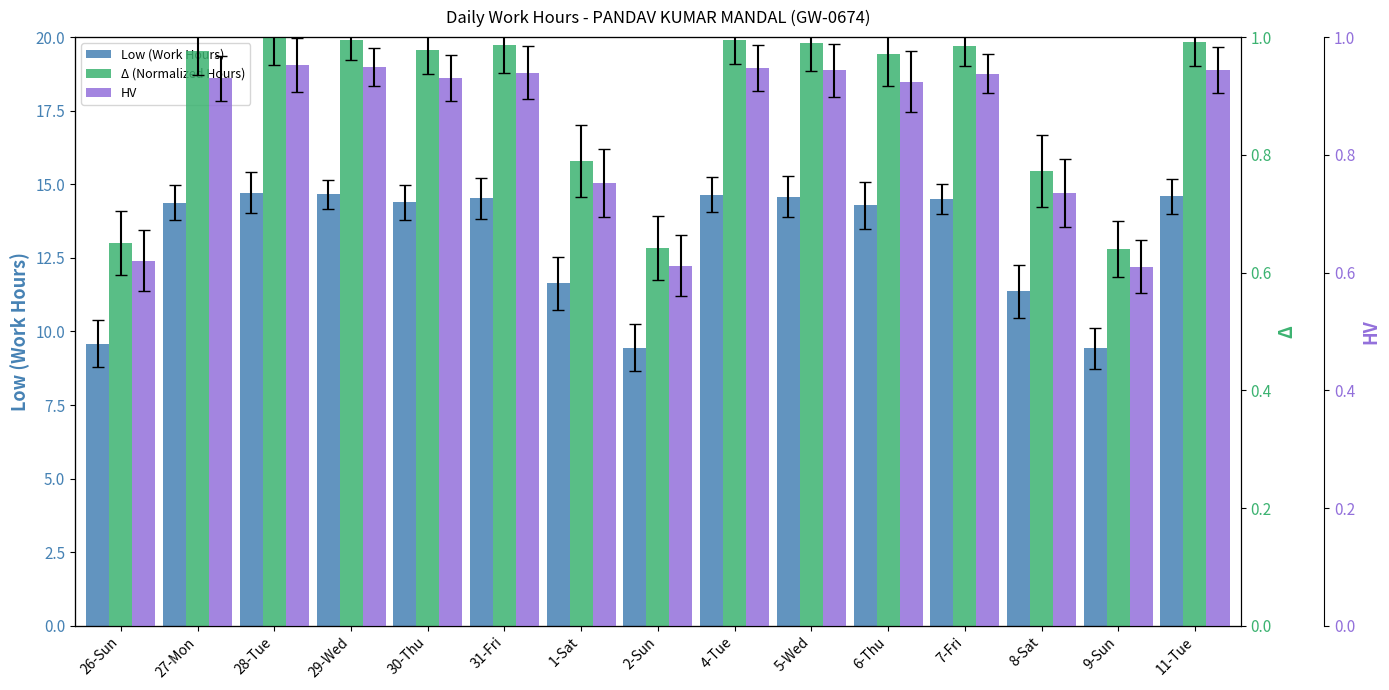

What is the value of the Δ (Normalized Hours) bar at the 9th from the left?

1.0